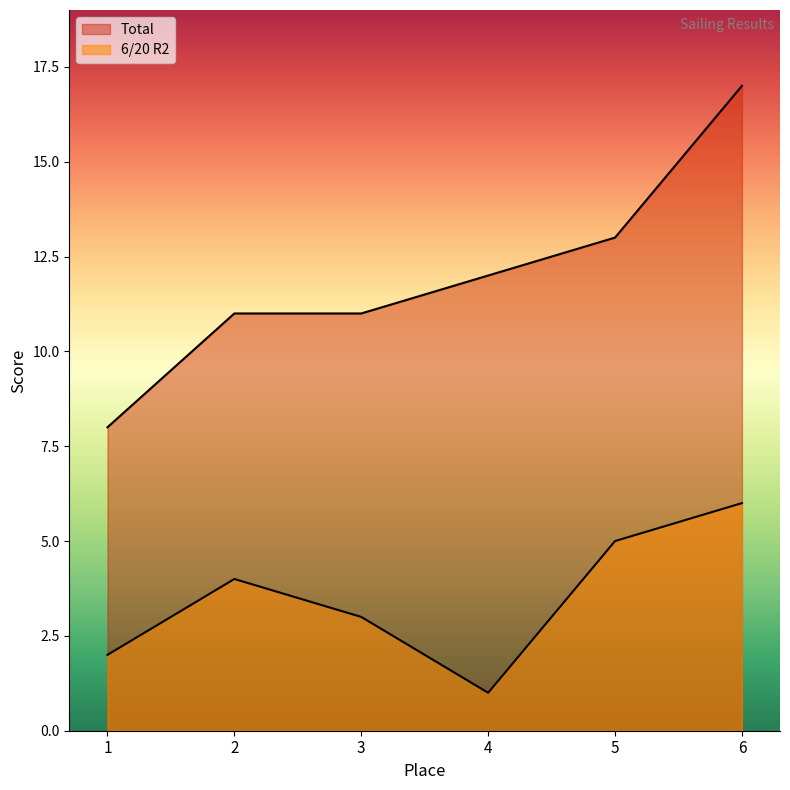

In 6/20 R2, how many points are higher than both neighbors (excluding endpoints)?

1